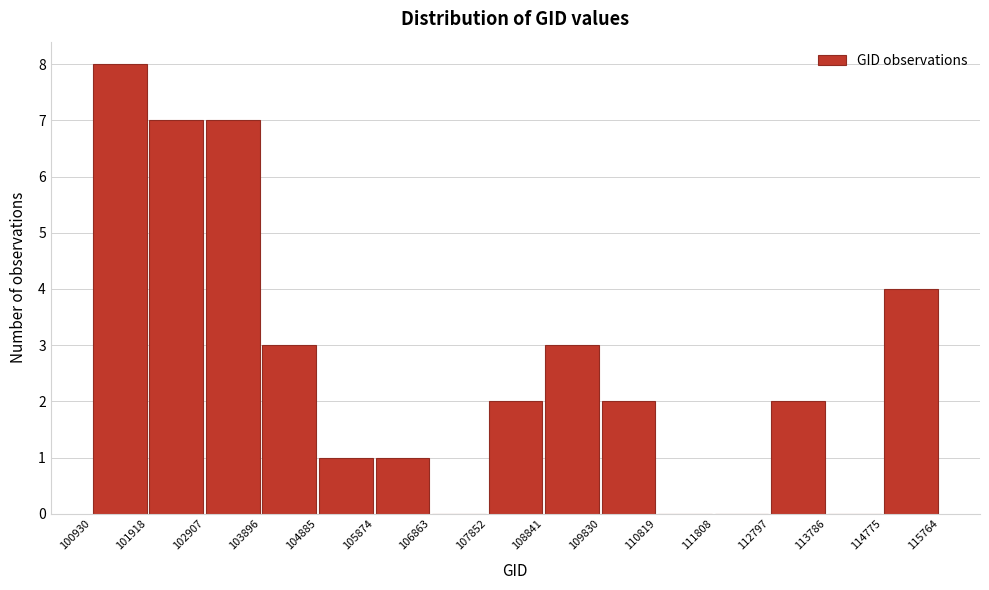

Which range on the x-axis has the tallest bar?

100930 to 101918